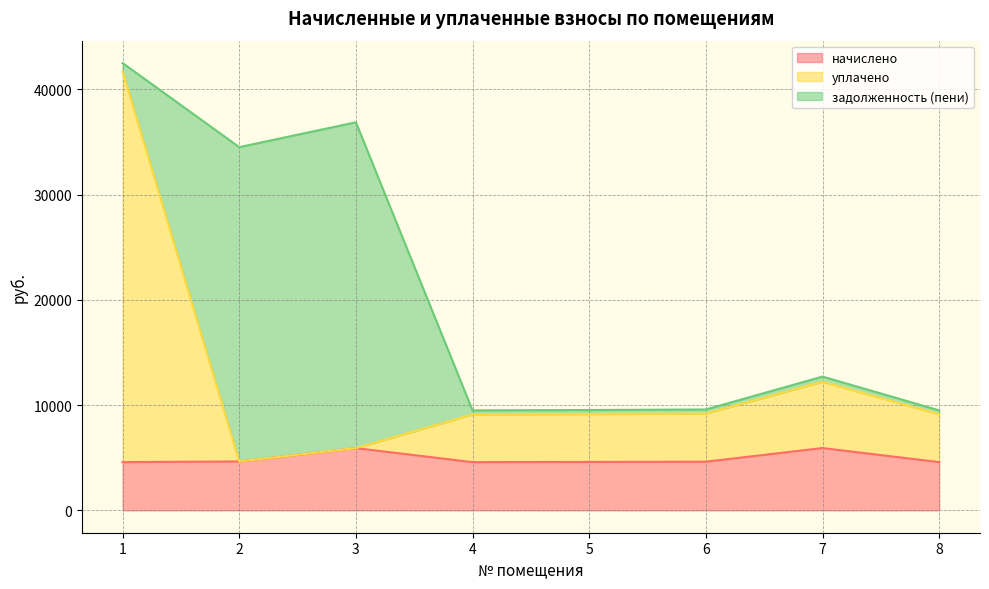

What is the maximum value for уплачено?

41707.4